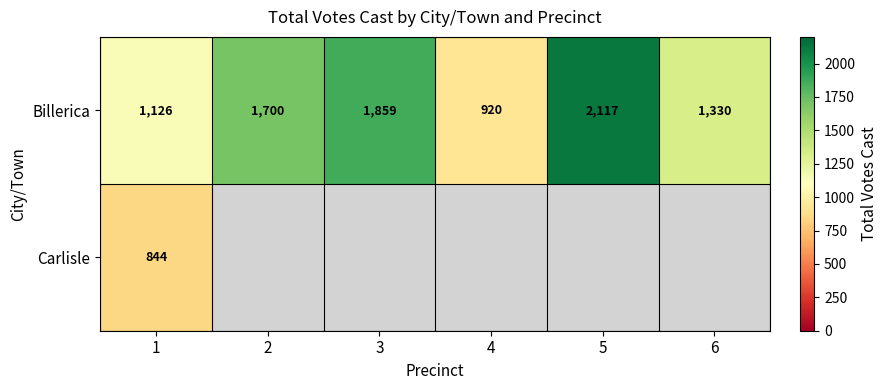

What is the approximate value of Billerica at 6?

1330